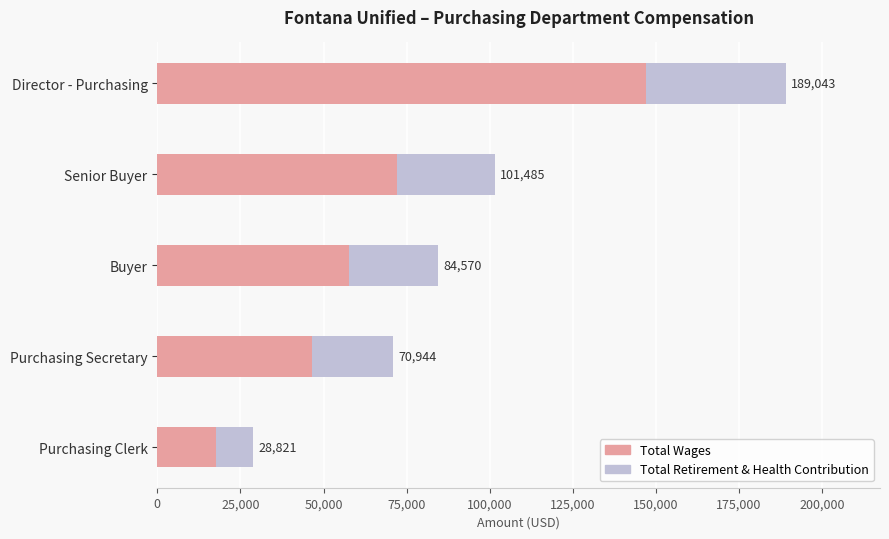

Reading left to right, what are all the values shown in this chart?

Total Wages: 147124	72116	57669	46450	17654
Total Retirement & Health Contribution: 41919	29369	26901	24494	11167